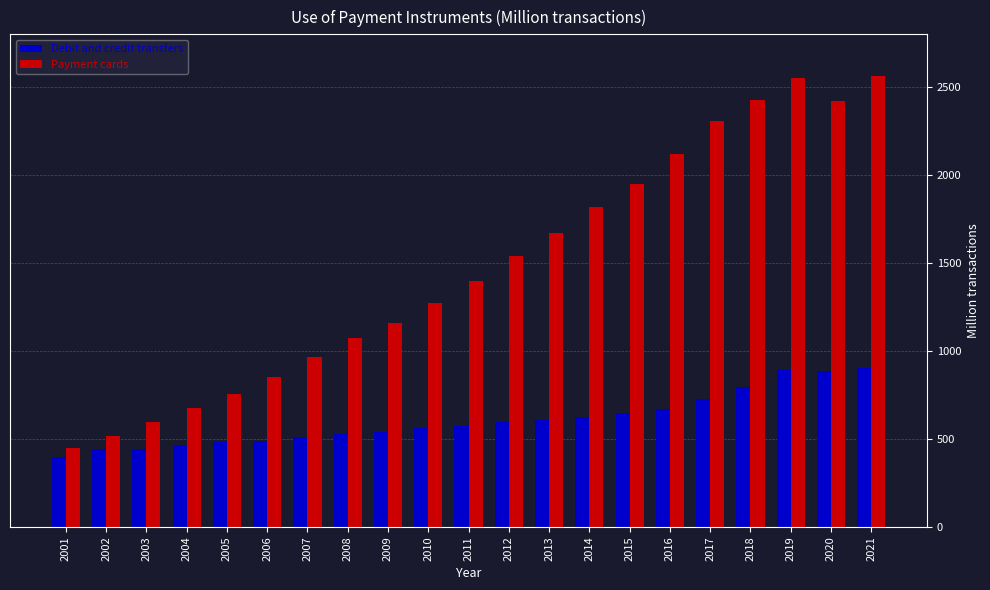

What is the spread (max minus min) of values at 2003?

152.2